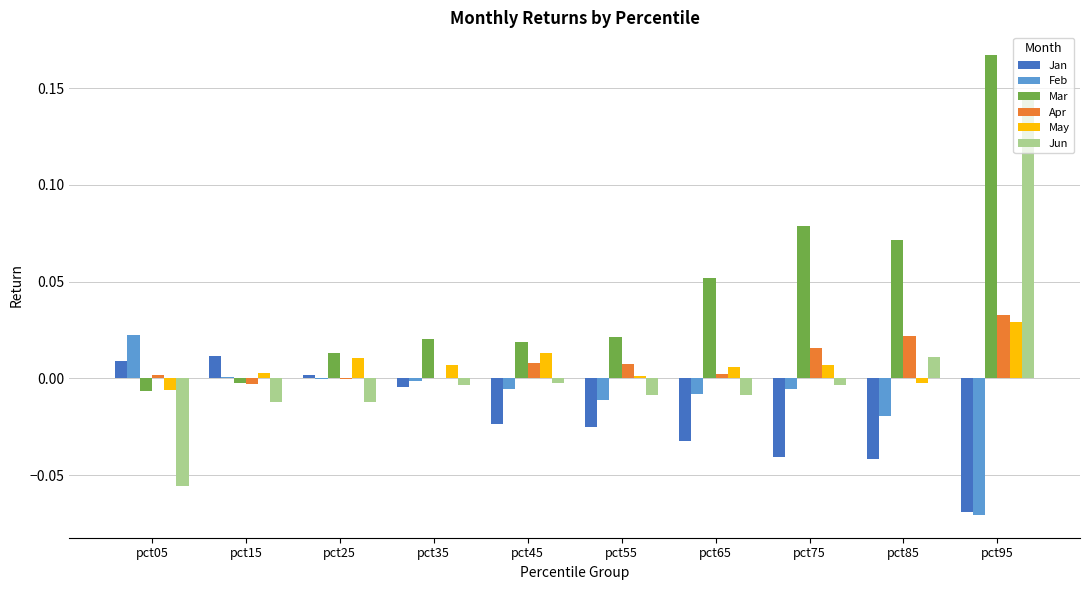

Which series has the widest spread of values?

Jun